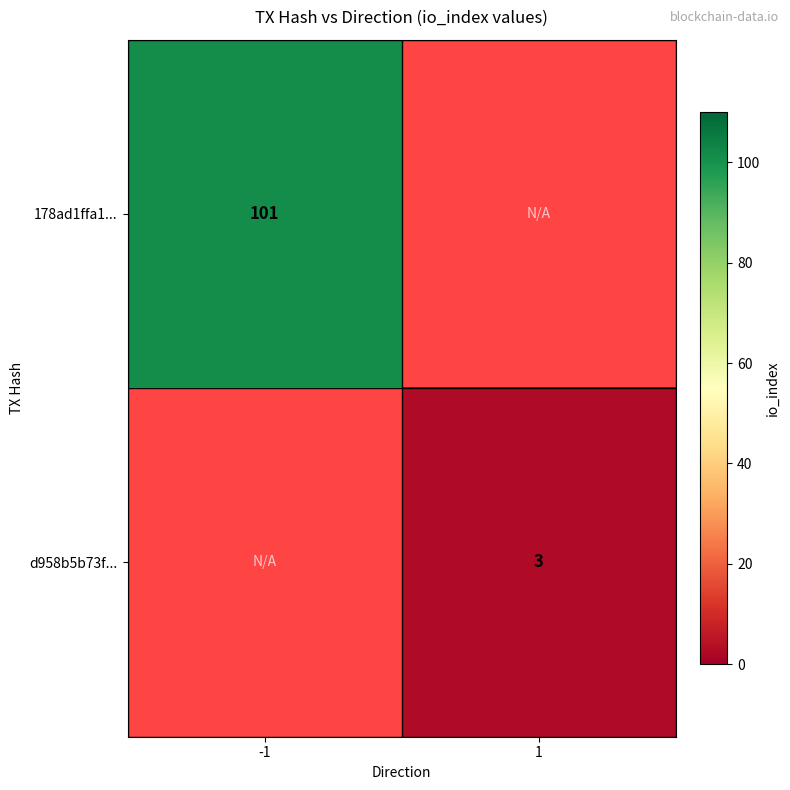

True or false: d958b5b73f... has a value of 1 at 1.

False